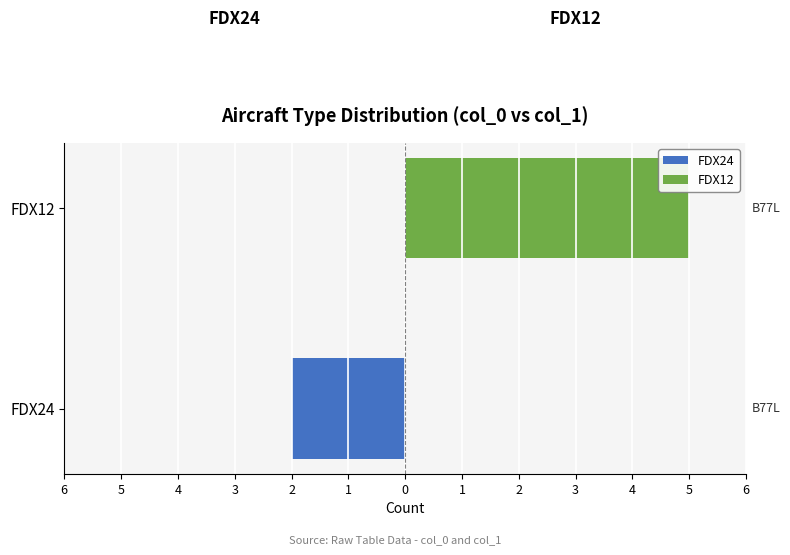

Which series has the widest spread of values?

FDX12